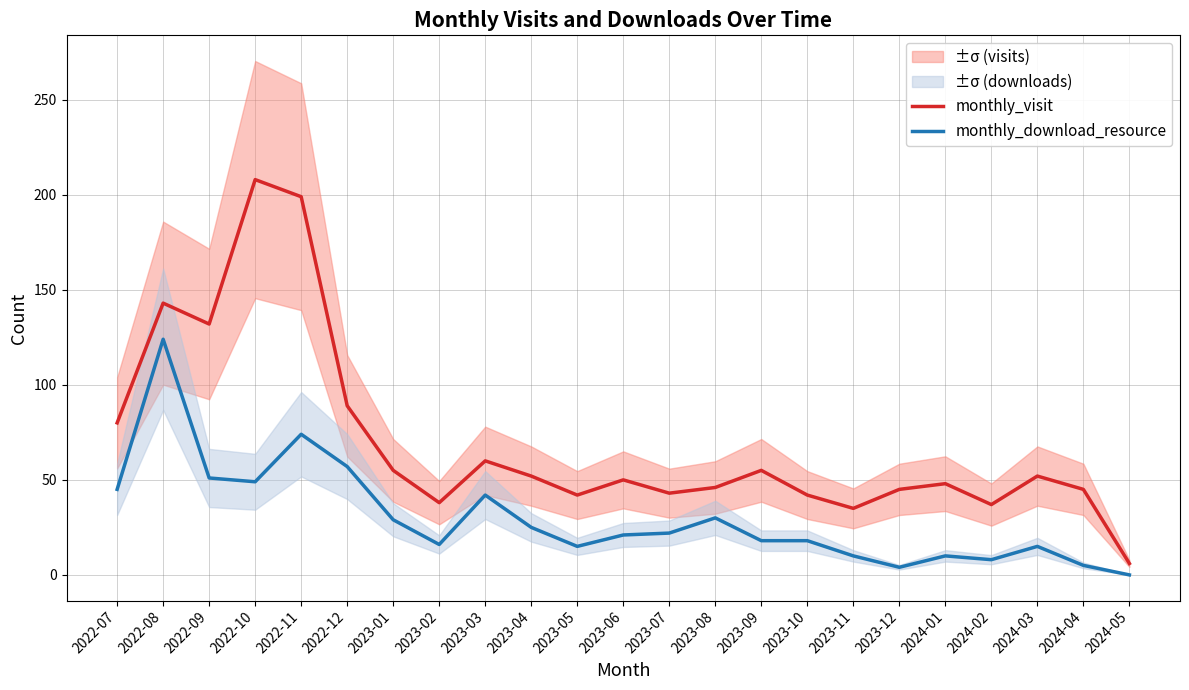

Reading left to right, extract all data points from this chart.

monthly_visit: 80	143	132	208	199	89	55	38	60	52	42	50	43	46	55	42	35	45	48	37	52	45	6
monthly_download_resource: 45	124	51	49	74	57	29	16	42	25	15	21	22	30	18	18	10	4	10	8	15	5	0